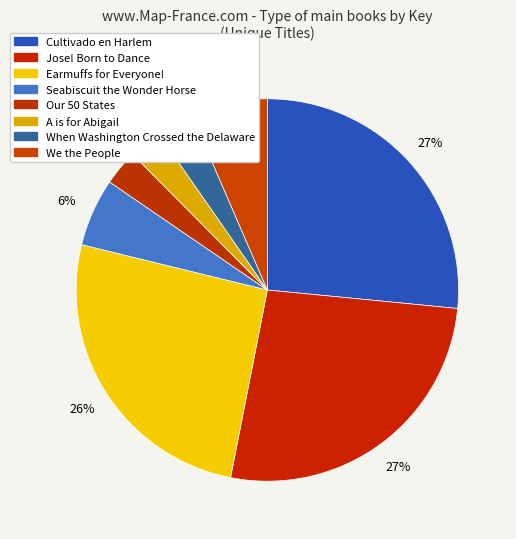

Which slice is the smallest?

A is for Abigail